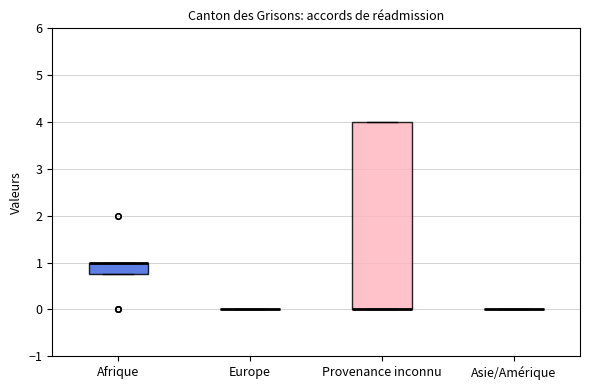

Reading left to right, read every box against the y-axis: the position of its median line, the range the box covers, and the ends of its whiskers. The values are not printed on the chart, so give them approximately, as read against the axis.

Afrique: median 1.0 (drawn on the box's upper edge), box 0.8 to 1.0, whiskers 0.8 to 1.0
Europe: box collapsed to a line at 0.0, whiskers 0.0 to 0.0
Provenance inconnu: median 0.0 (drawn on the box's lower edge), box 0.0 to 4.0, whiskers 0.0 to 4.0
Asie/Amérique: box collapsed to a line at 0.0, whiskers 0.0 to 0.0